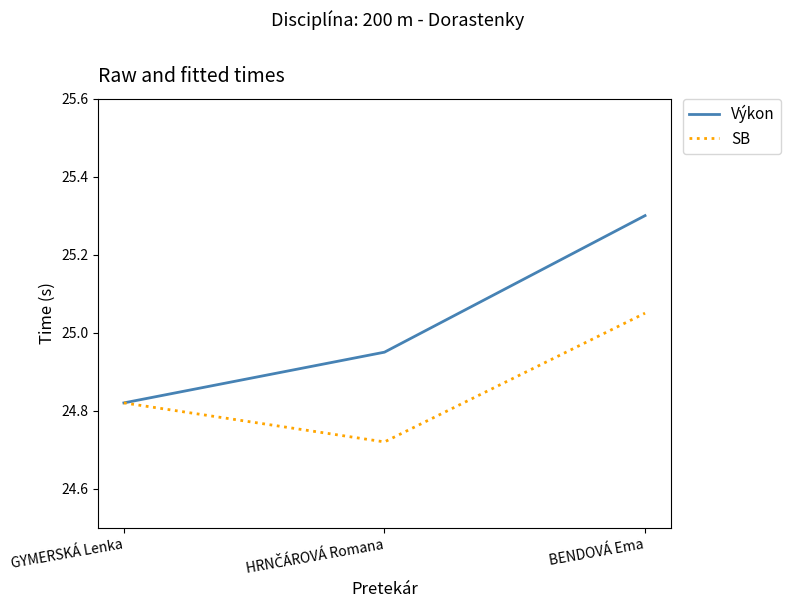

What position from the left is BENDOVÁ Ema?

3